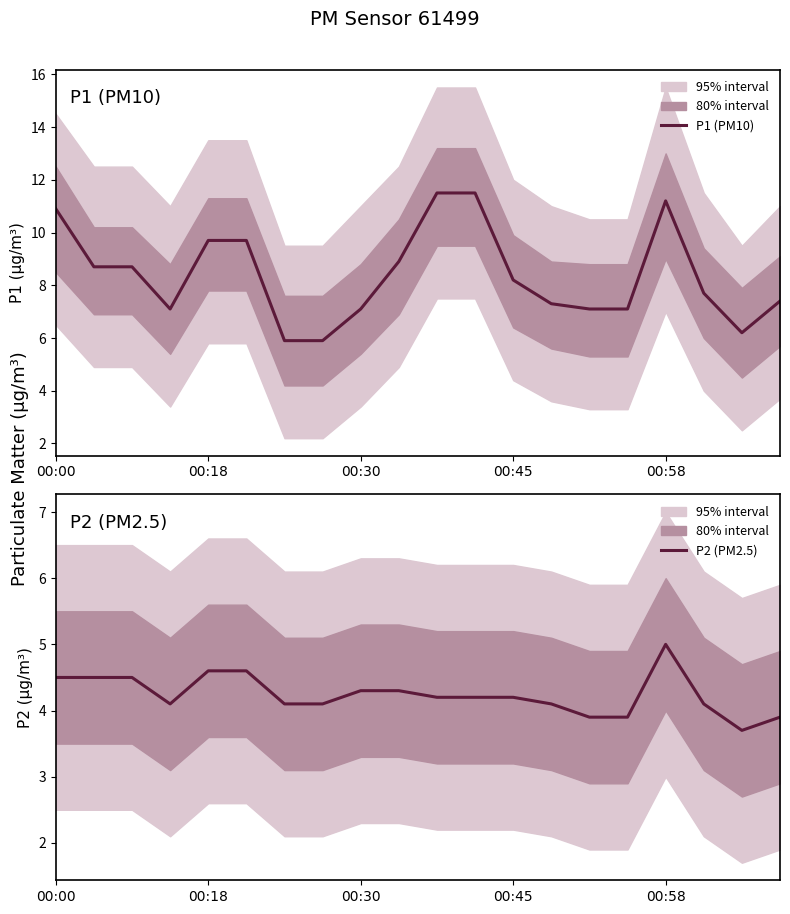

How many lines are shown in the chart?

2